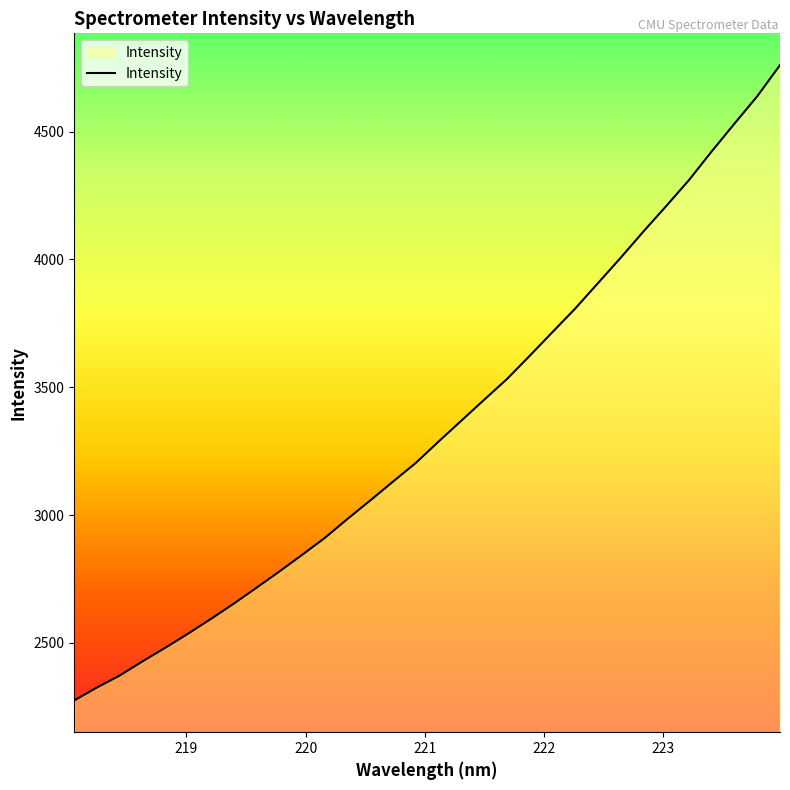

Does the chart have visible grid lines?

No